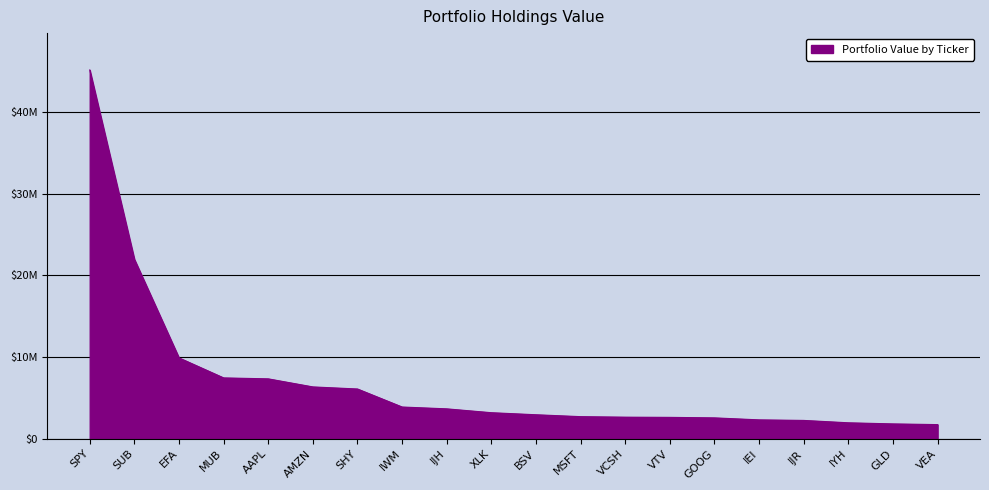

What is the maximum value shown in the chart?

45148000